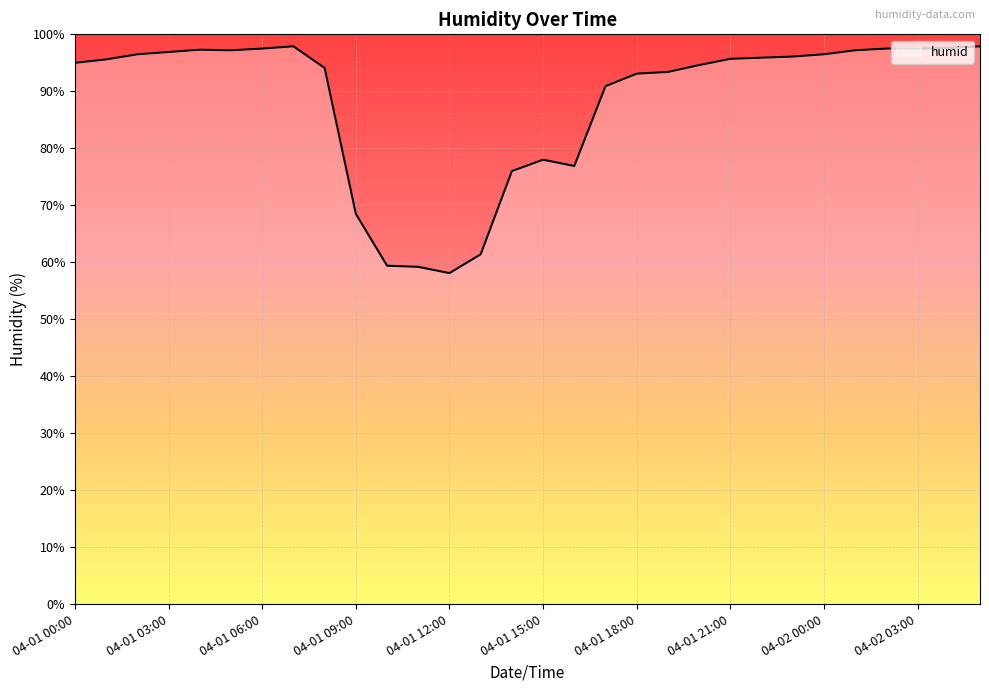

What is the maximum value shown in the chart?

97.9